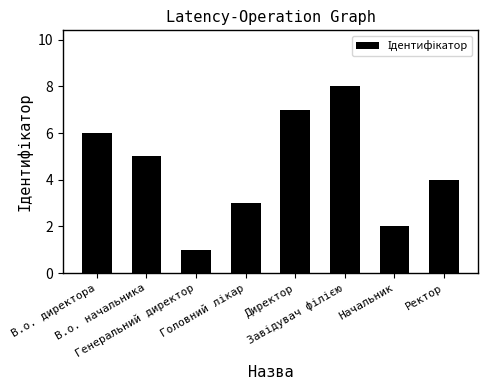

What is the difference between the maximum and second lowest values?

6